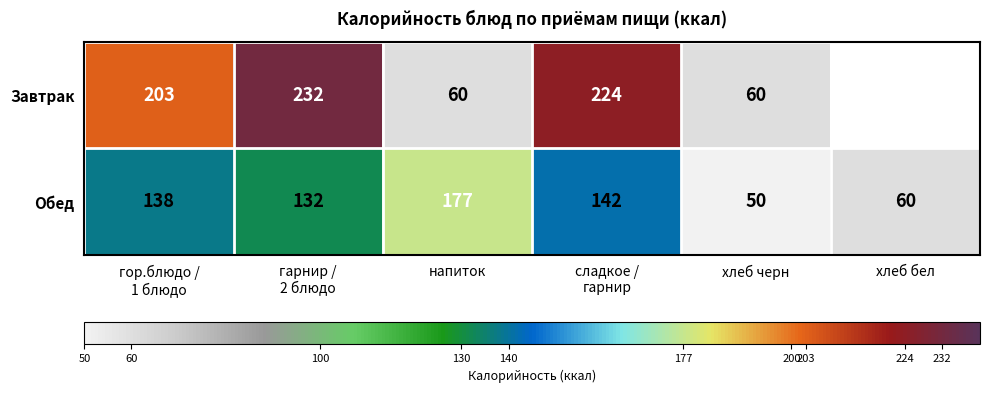

What is the minimum value for Обед?

50